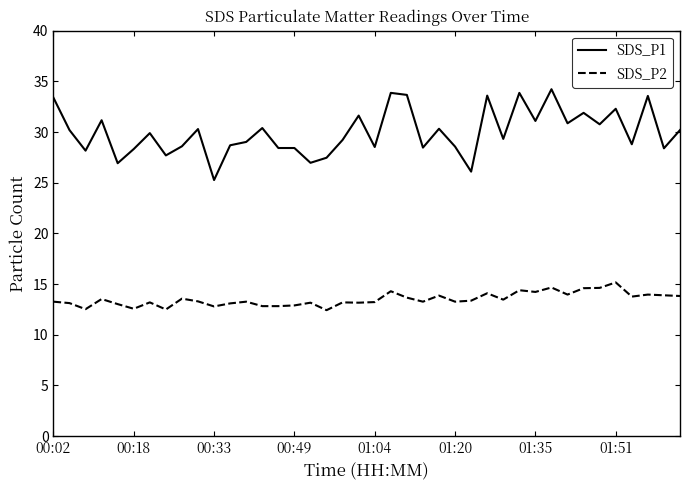

Which series has the largest total across all categories?

SDS_P1